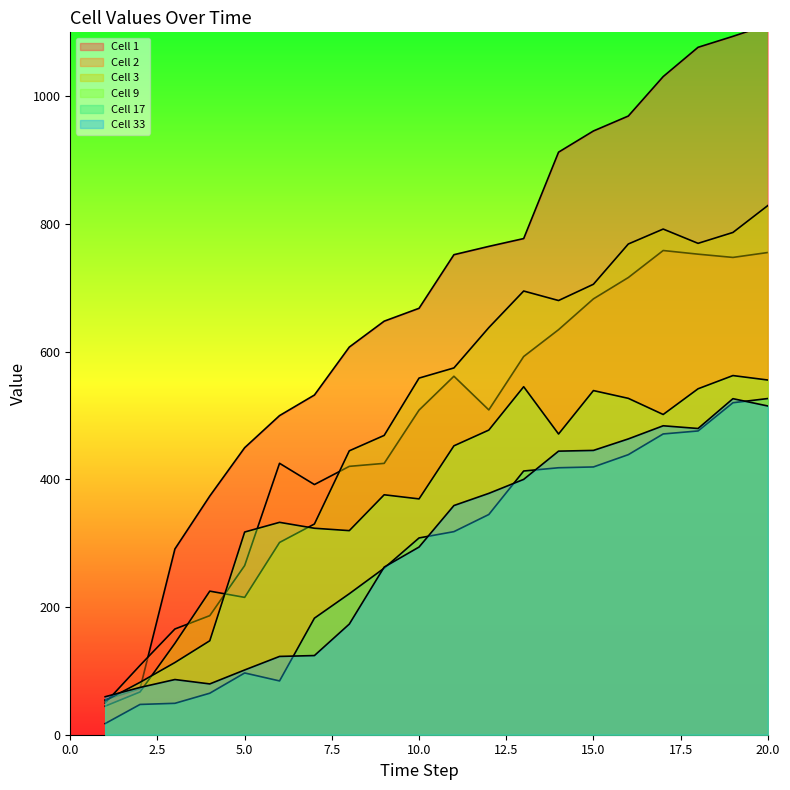

True or false: Cell 9 has more than 0 points higher than both neighbors.

True